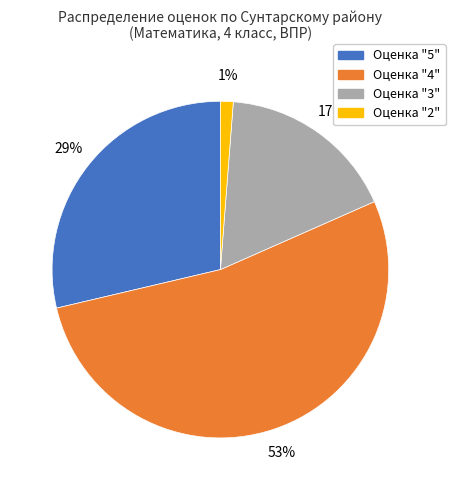

How many segments does this pie chart have?

4